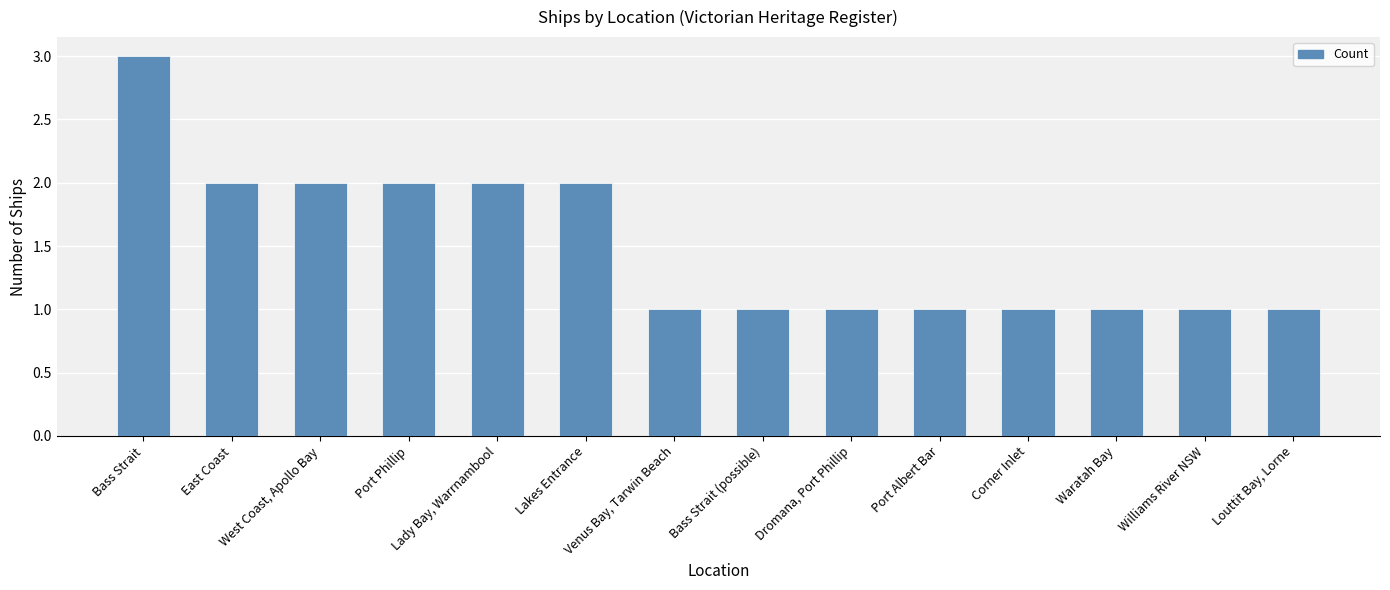

Count the number of categories in the chart.

14